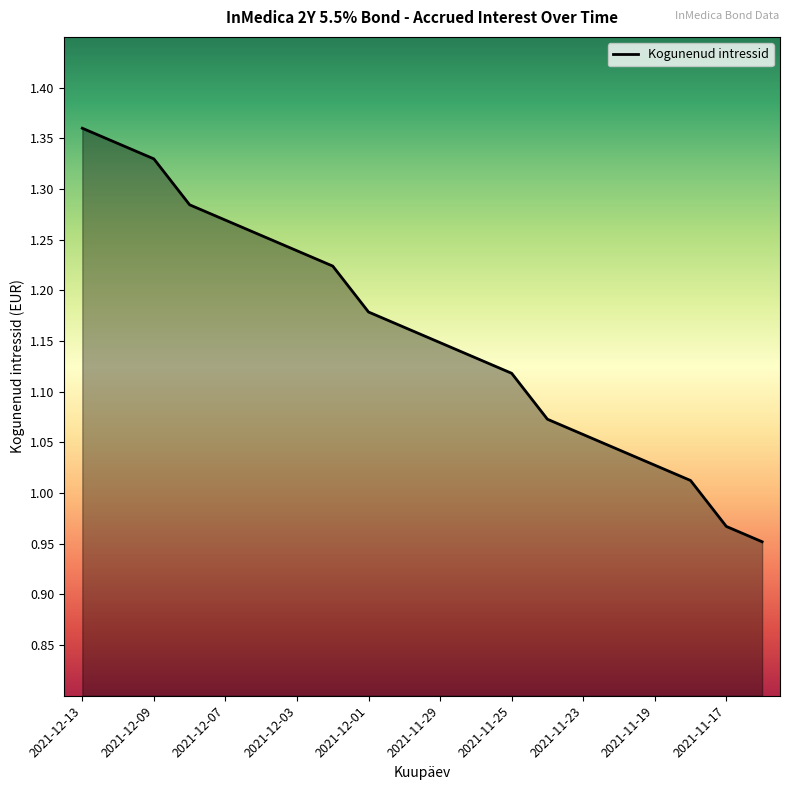

What is the difference between the maximum and minimum values?

0.4